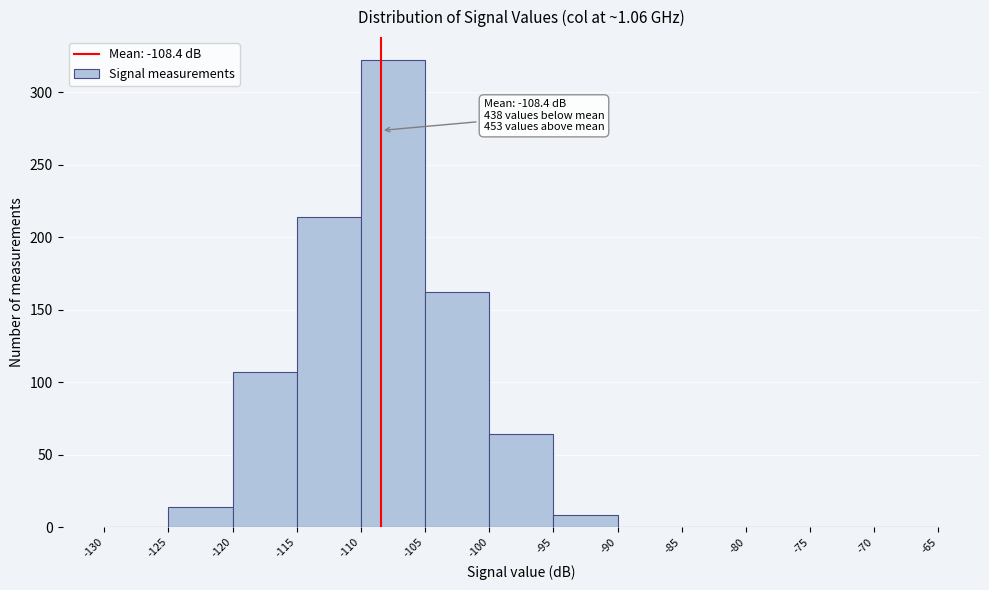

Which range on the x-axis has the tallest bar?

-110 to -105